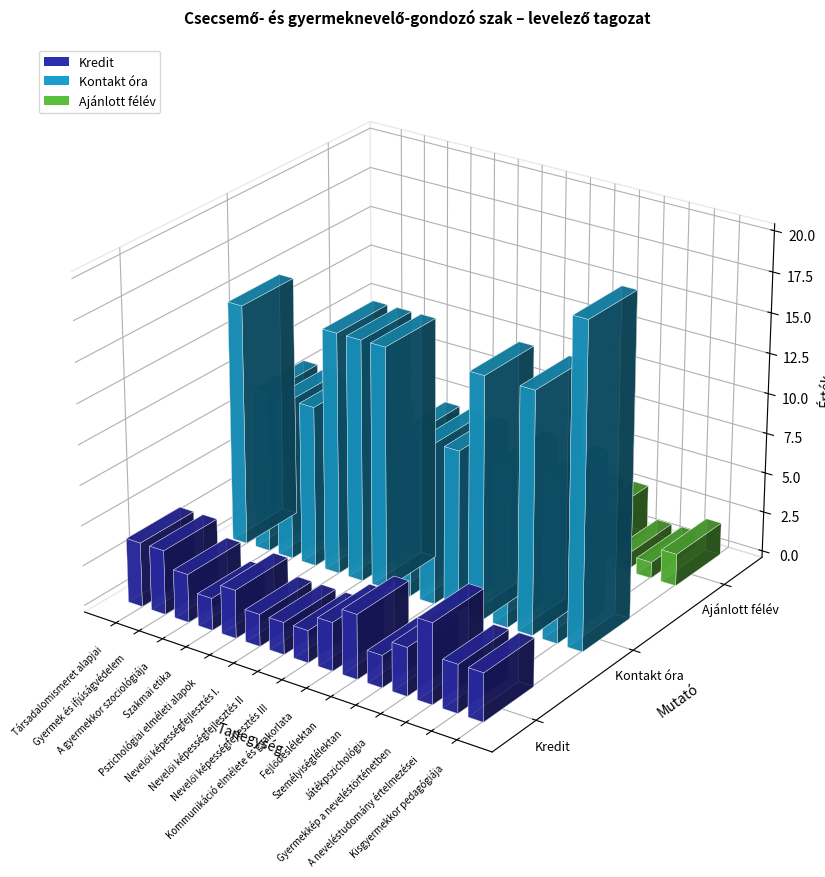

What is the value of the Ajánlott félév bar at the 13th from the left?

1